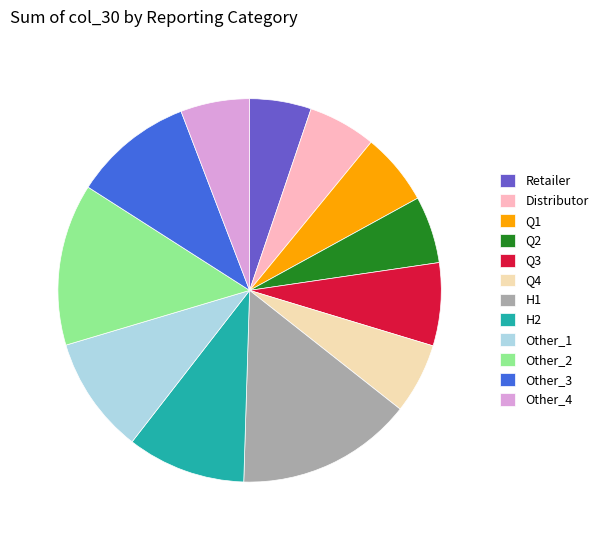

Which slice is the largest?

H1